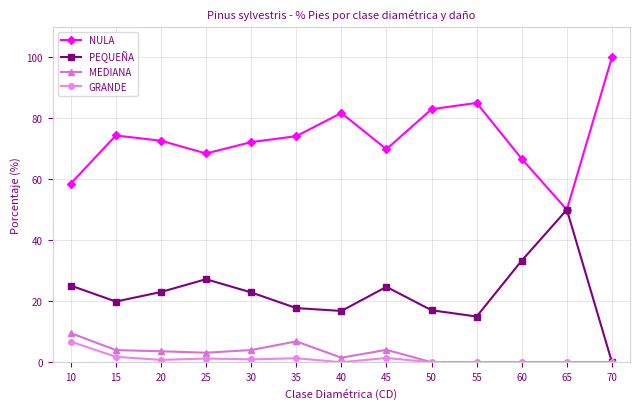

True or false: NULA has more than 2 points higher than both neighbors.

True